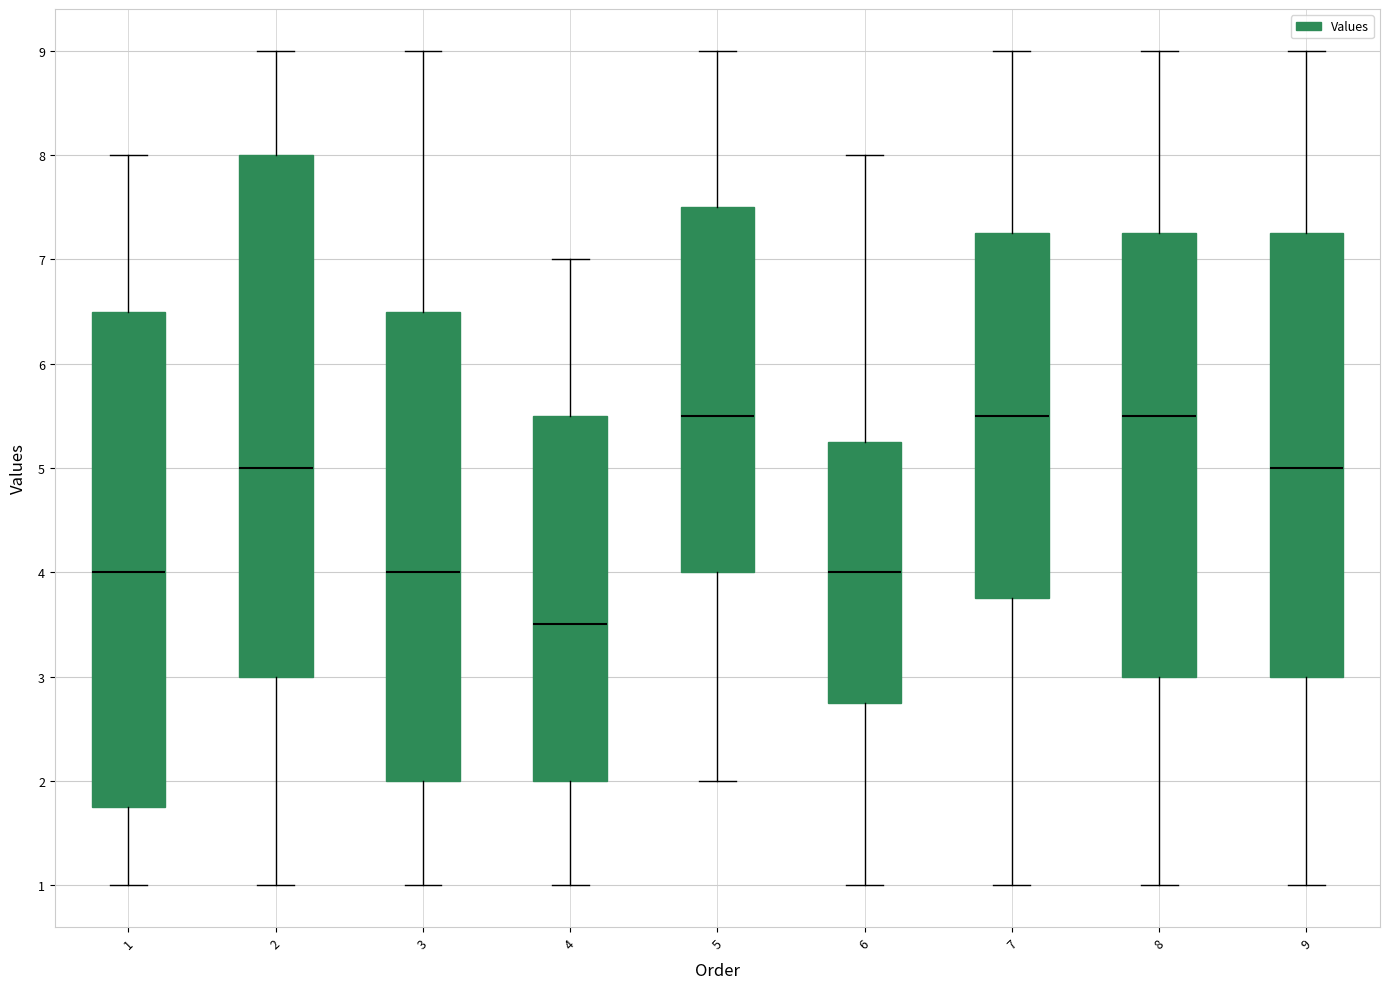

Which box has the lowest median line?

4